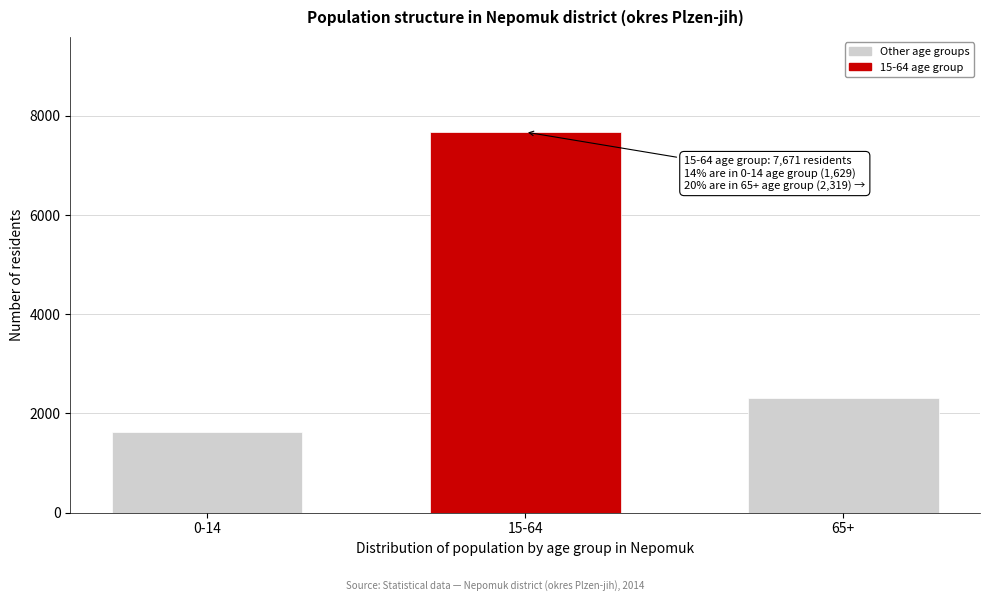

Reading left to right, what are all the values shown in this chart?

1629	7671	2319